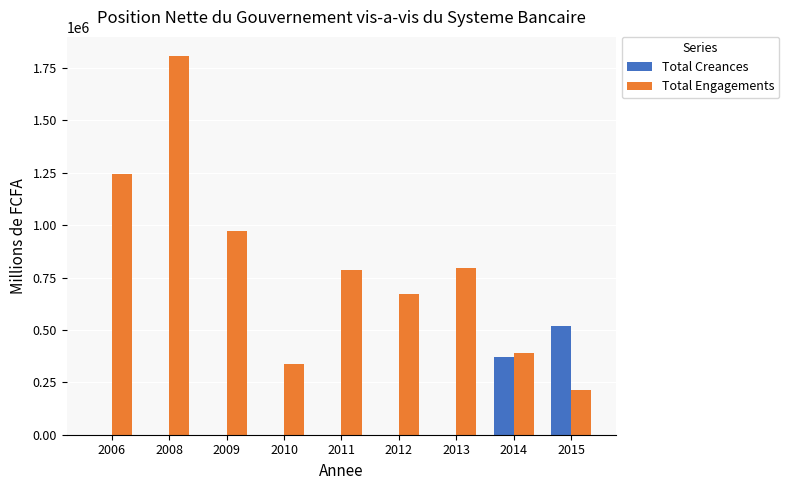

At which category is the sum across all series the highest?

2008